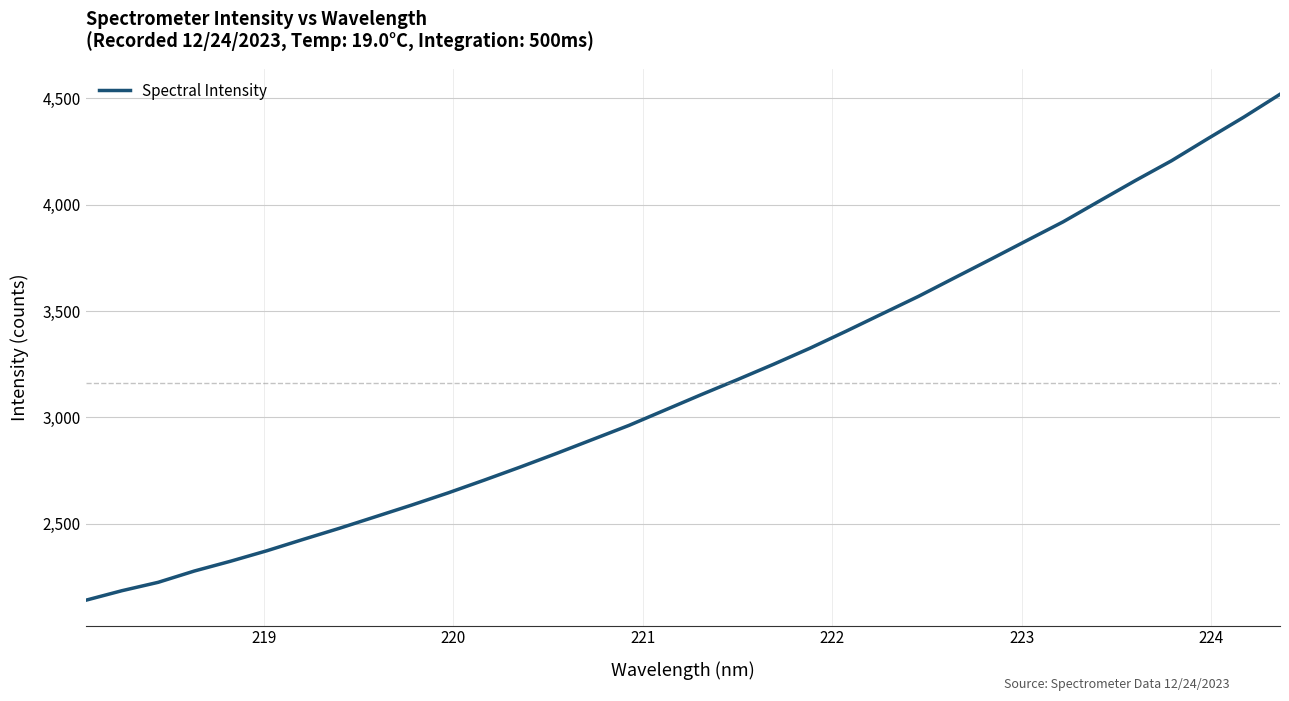

Count the number of categories in the chart.

34